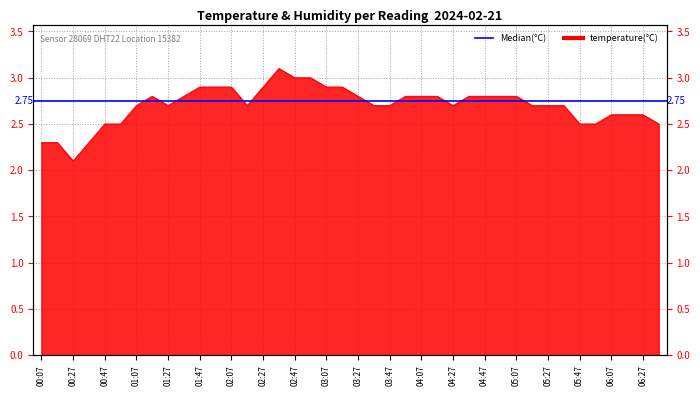

At which category does the data reach its first local peak?

01:17